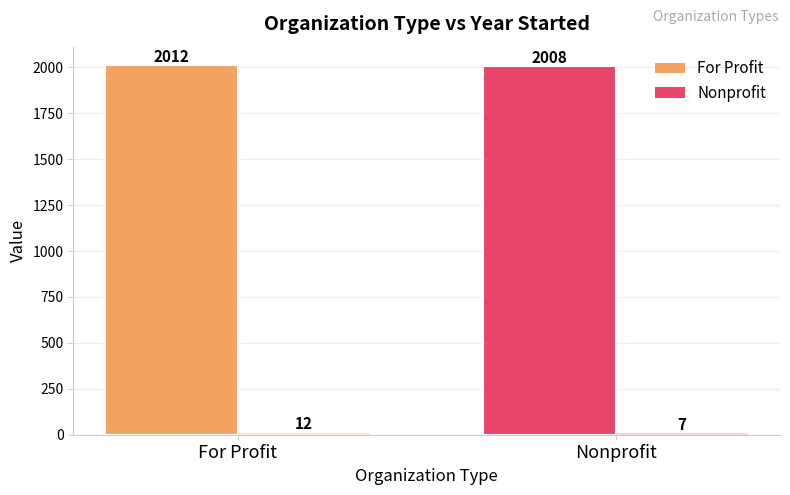

What is the label of the 1st bar from the left?

For Profit